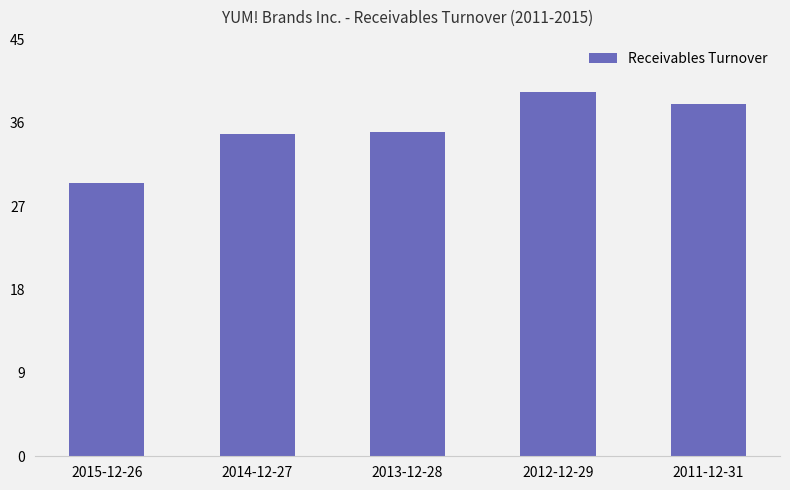

What is the approximate value at 2014-12-27?

34.8